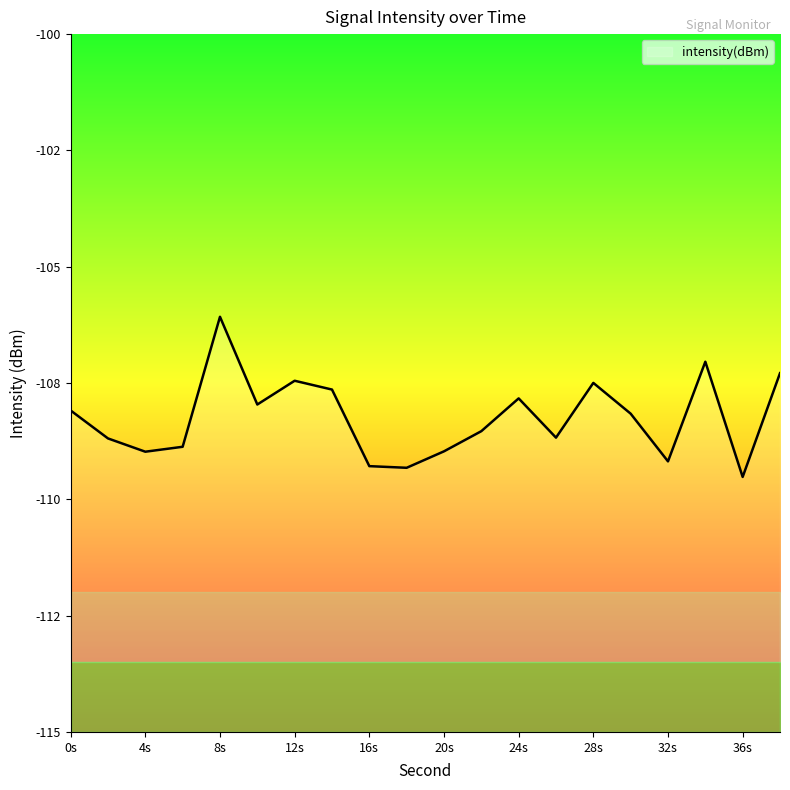

Is this an area chart (filled region under the line)?

No